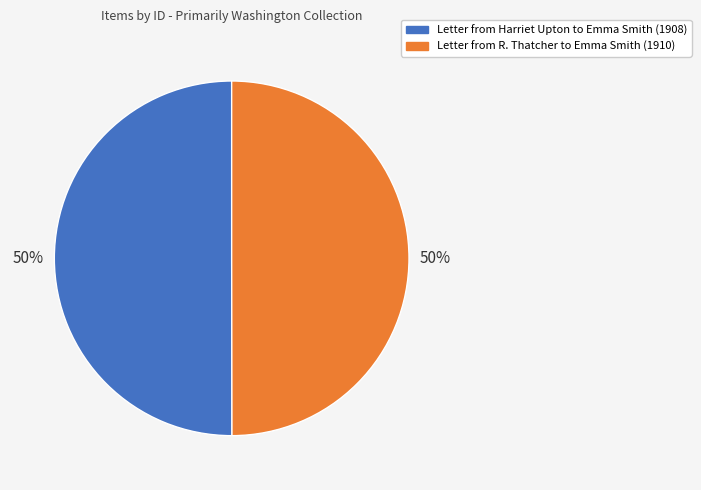

Is it true that Letter from Harriet Upton to Emma Smith (1908) is 50% of the pie?

True